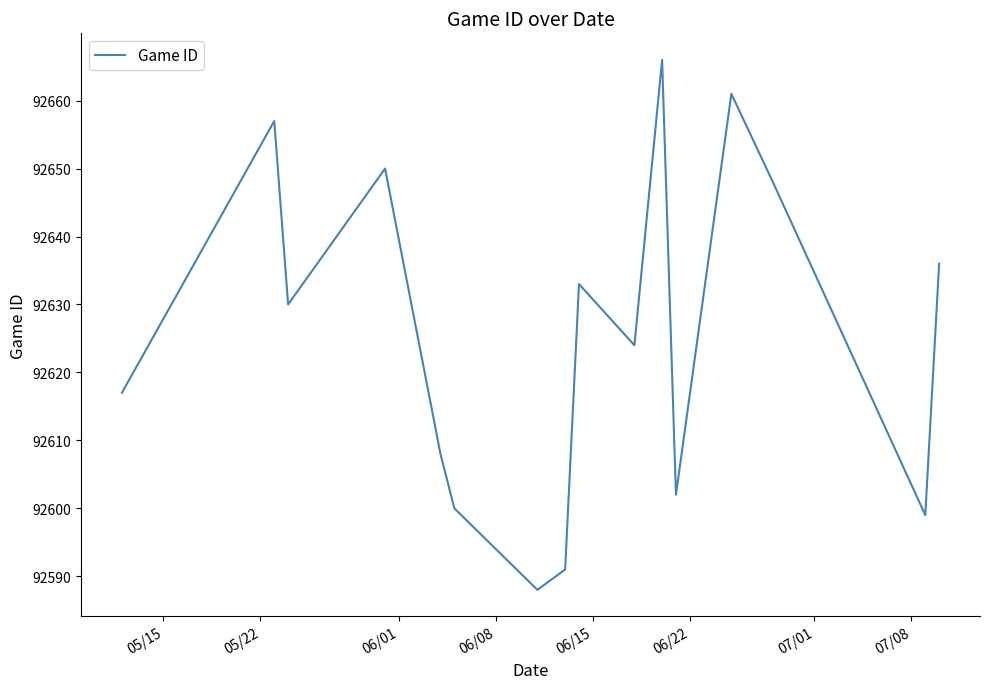

What is the difference between the maximum and minimum values?

78